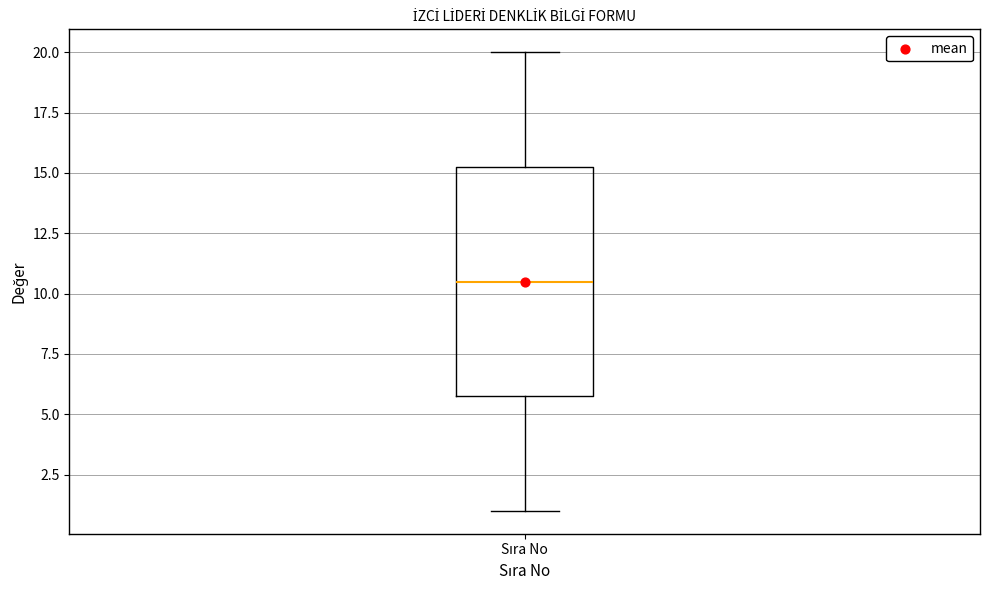

Transcribe this box plot: give where the median line is, the range the box spans, and where the two whiskers end, as read against the y-axis. The values are not printed on the chart, so give them approximately, as read against the axis.

median 10.5, box 6.0 to 15.5, whiskers 1.0 to 20.0